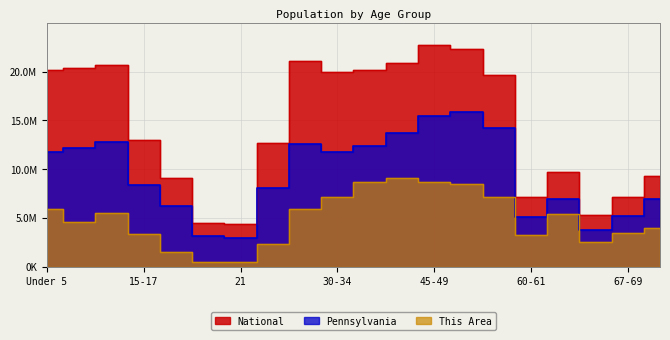

How many data points in National are above 19664805?

9